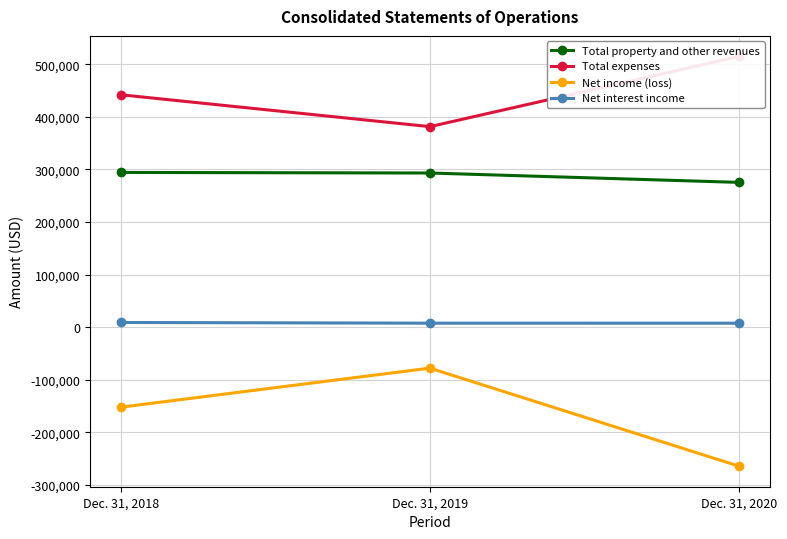

Which category has the highest value in the Total property and other revenues series?

Dec. 31, 2018